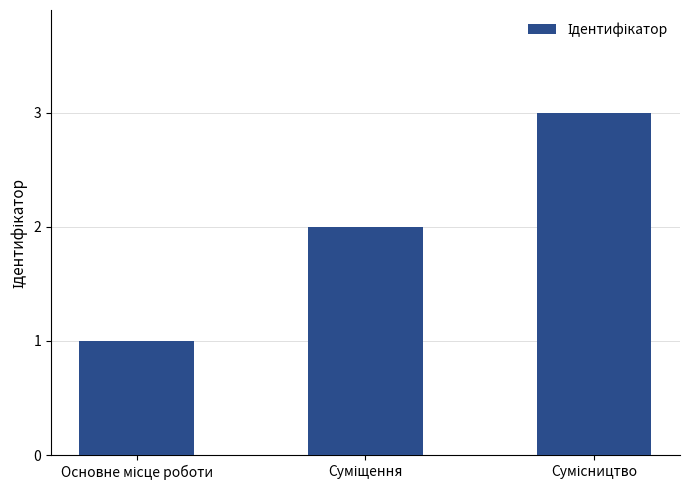

How many series are shown in this chart?

1